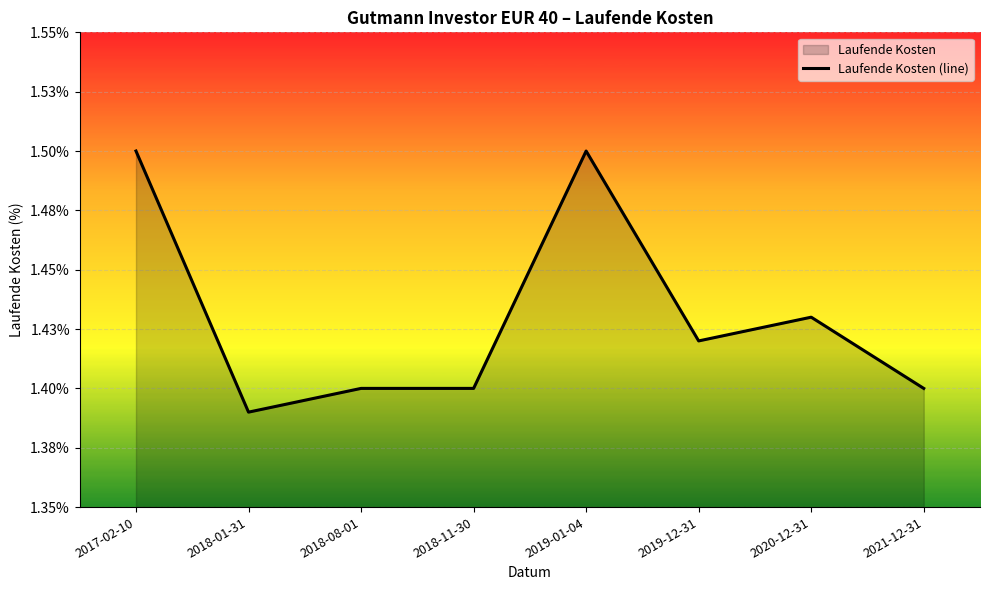

True or false: the data has more than 2 interior local peaks.

False